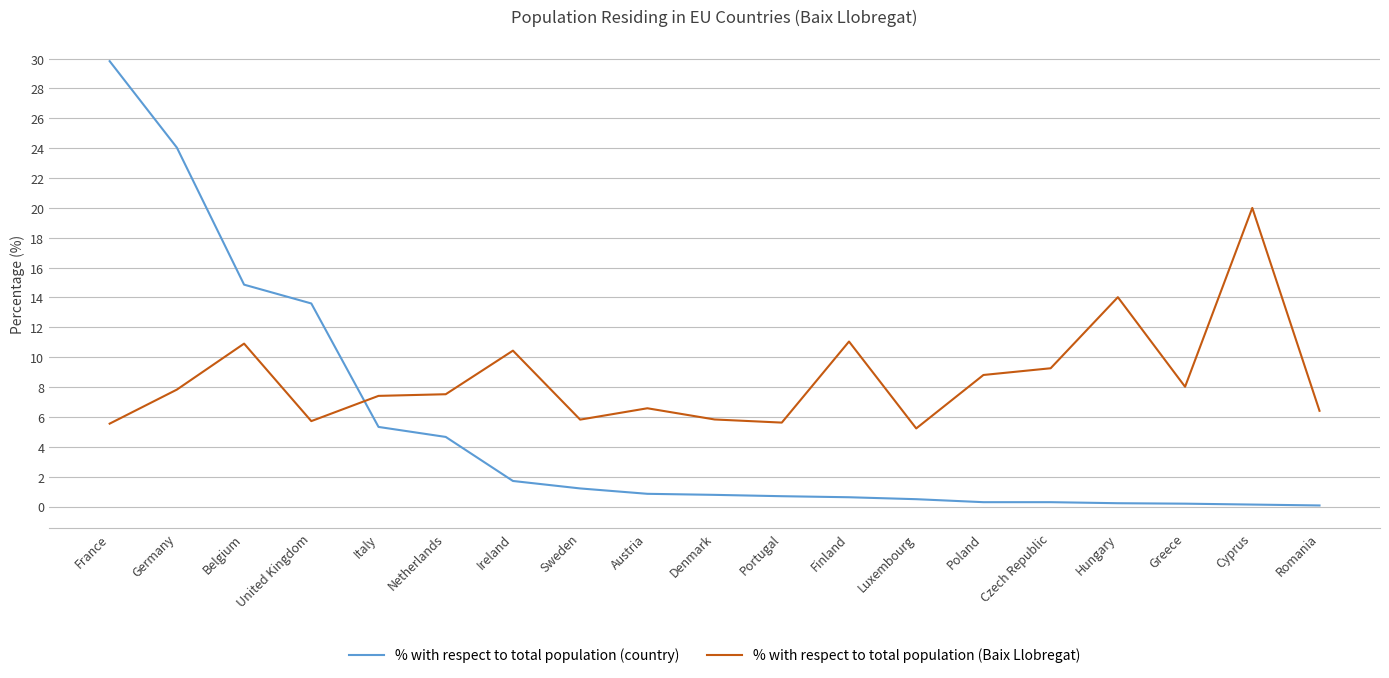

List the series in order of their overall mean, lowest first.

% with respect to total population (country), % with respect to total population (Baix Llobregat)